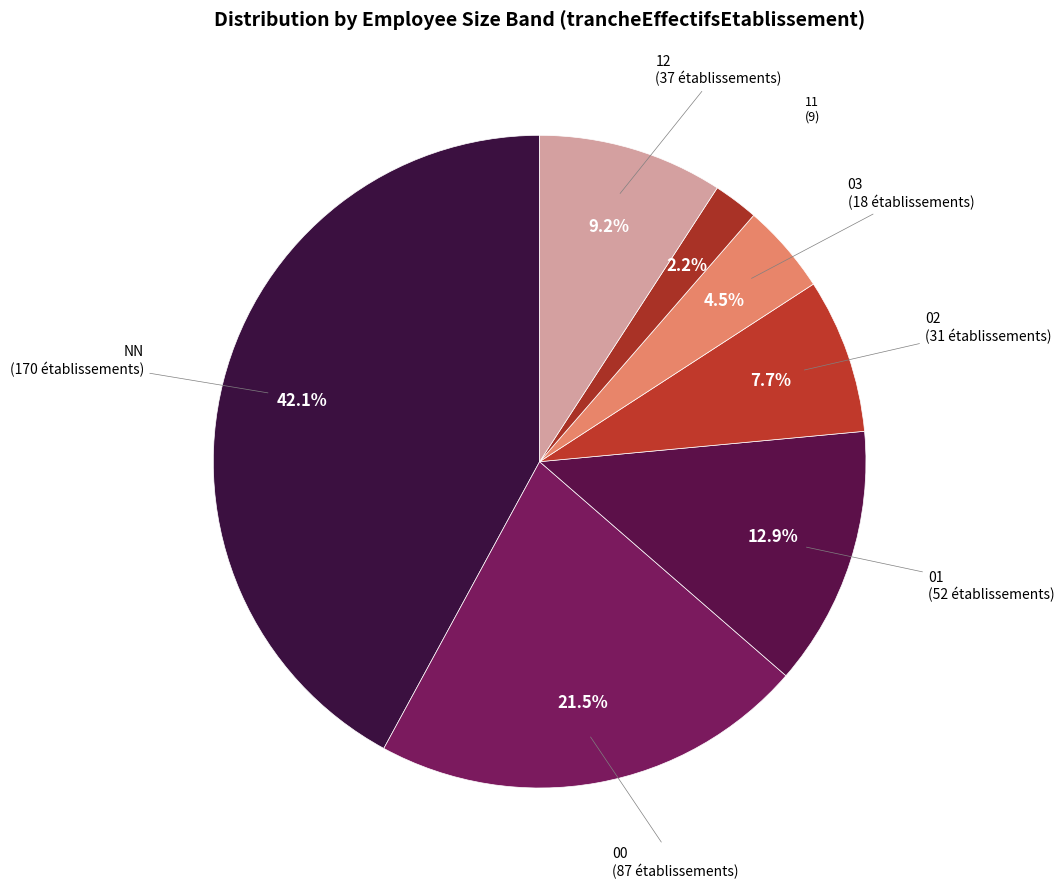

Is the sum of NN and 03 greater than half?

No